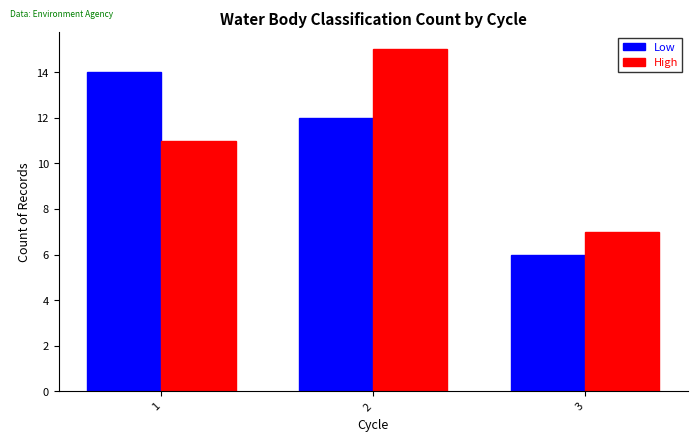

What is the spread (max minus min) of values at 2?

3